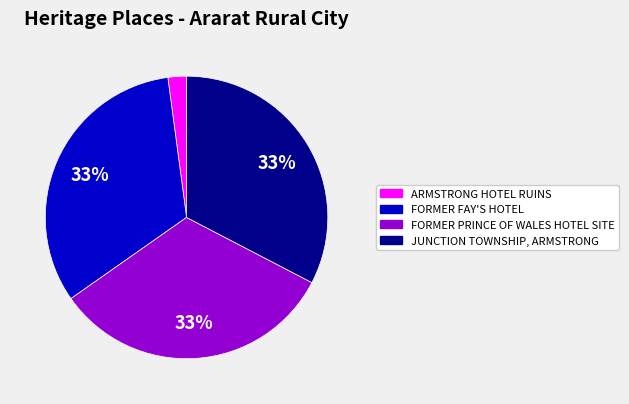

How many slices are in this pie chart?

4